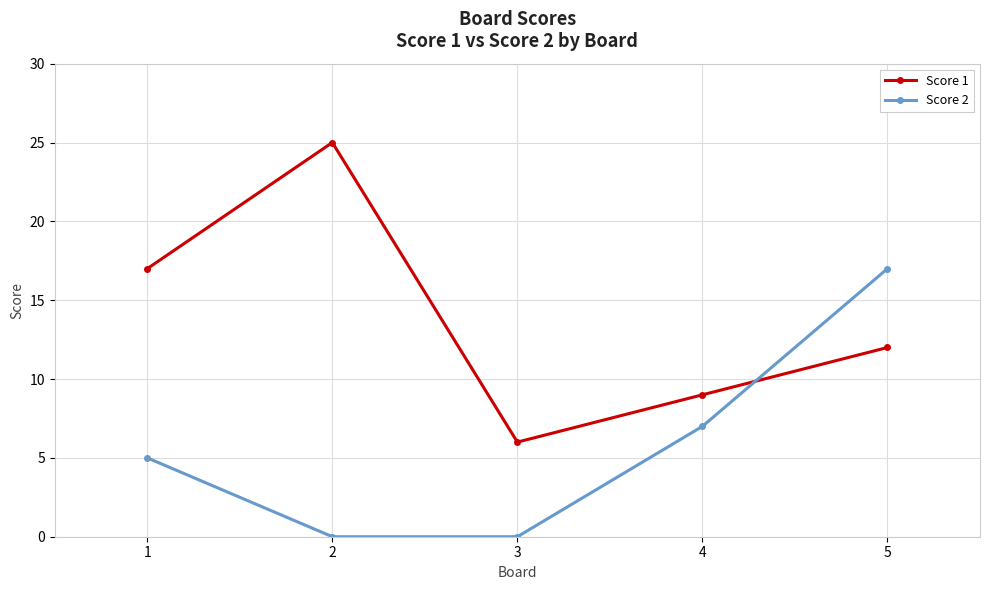

What is the sum of all Score 1 values?

69